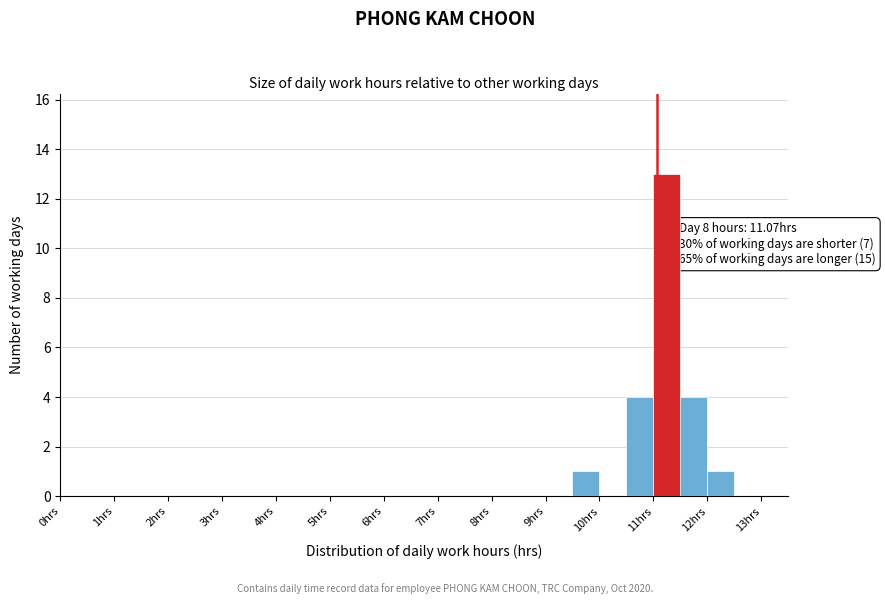

Which range on the x-axis has the tallest bar?

11.0 to 11.5